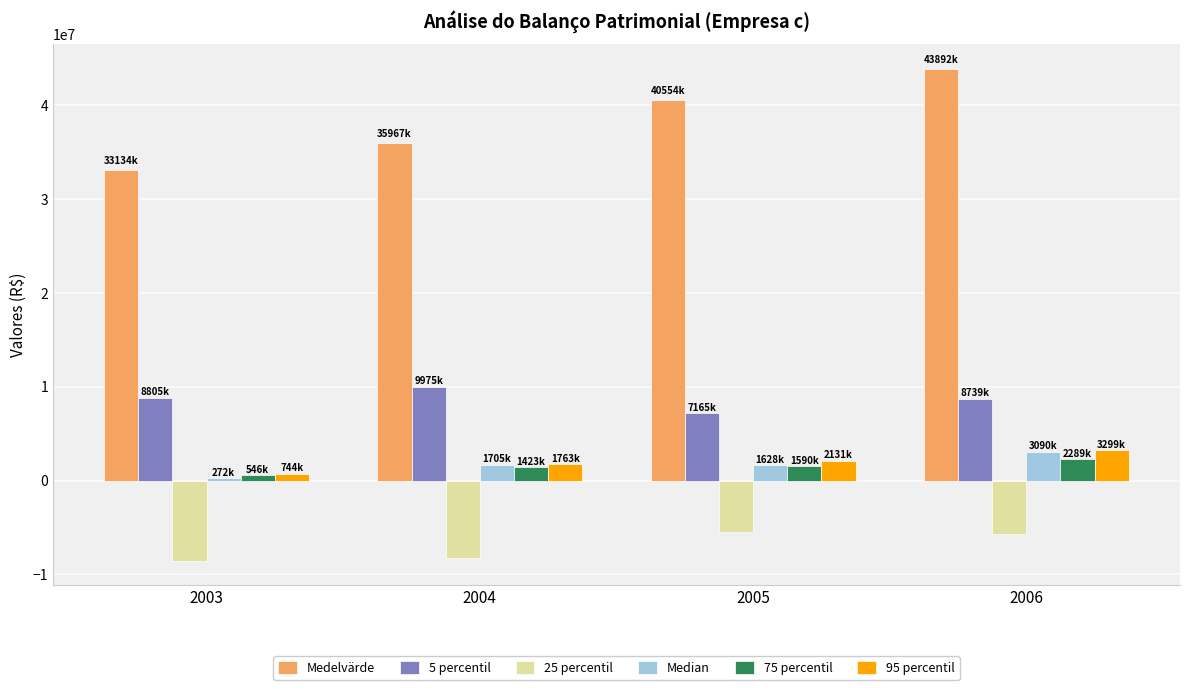

What is the highest value of the Median series?

3090064